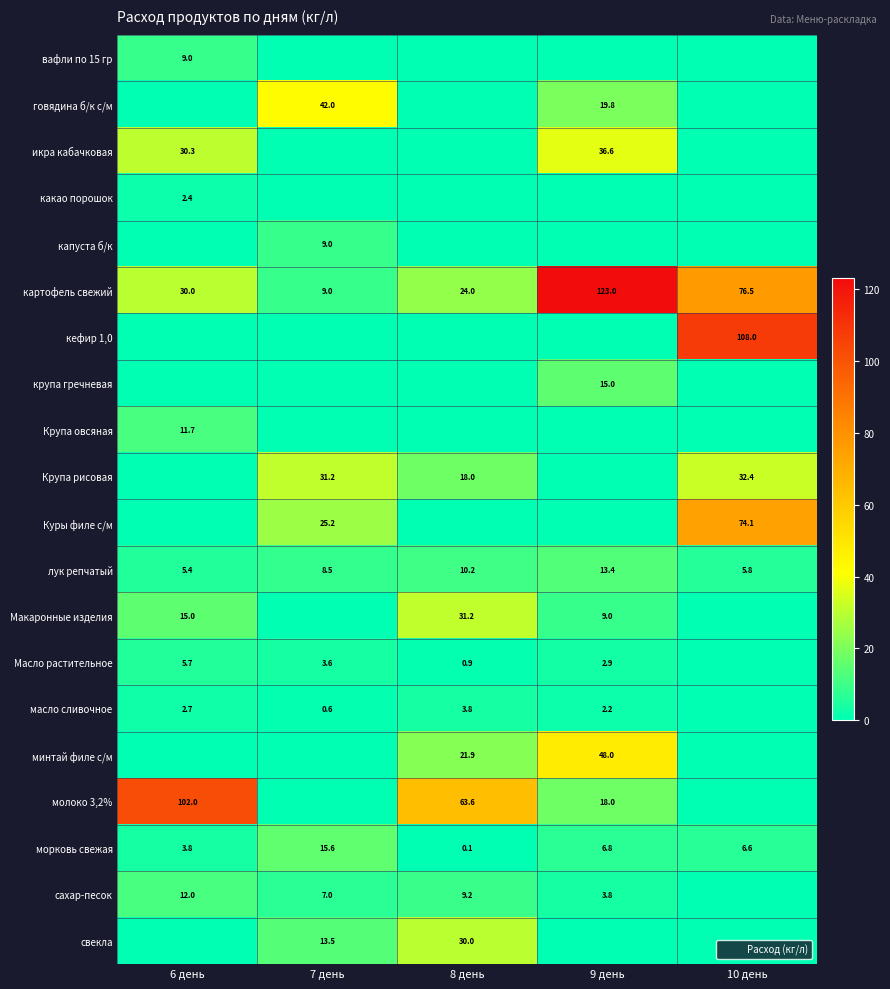

How many series are shown in this chart?

20